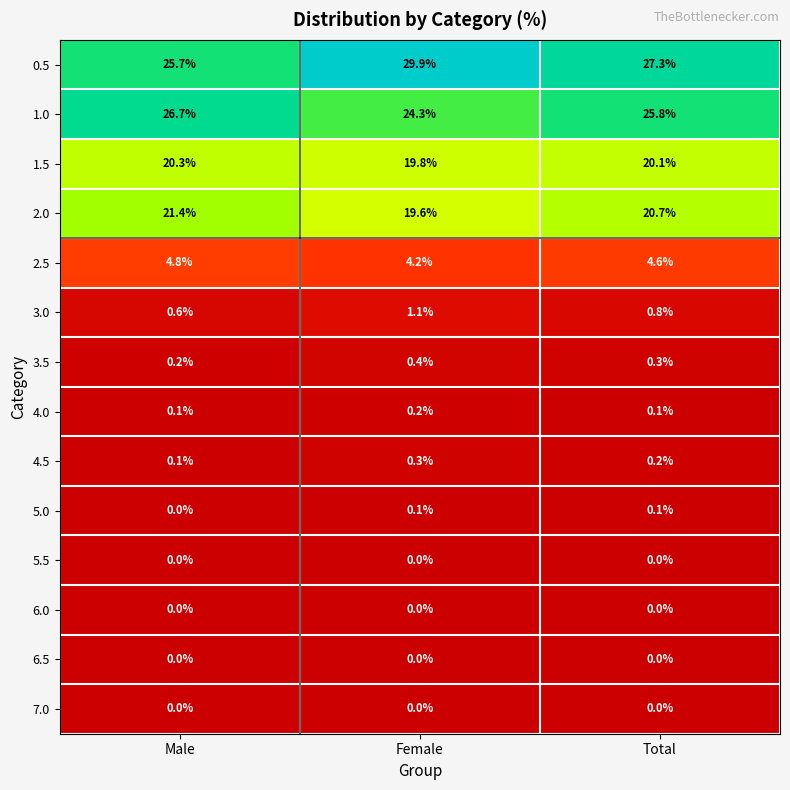

Which series has the widest spread of values?

0.5